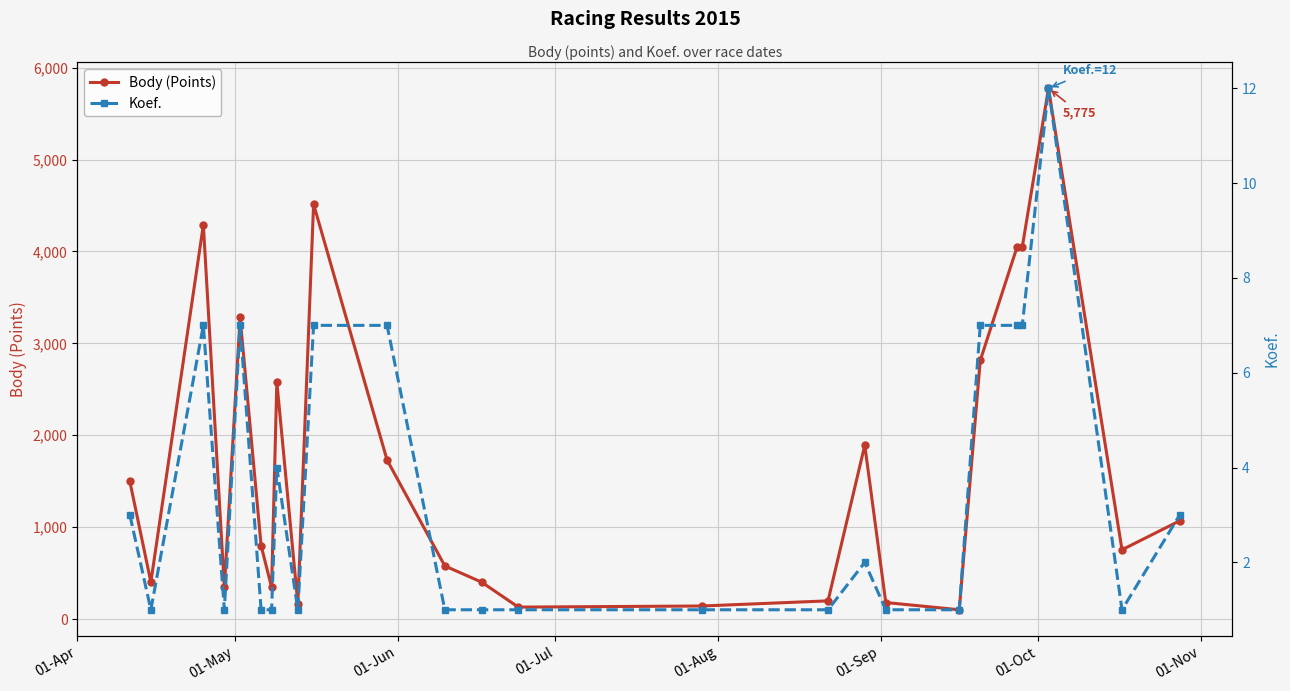

Which series has the largest range (max minus min)?

Body (Points)